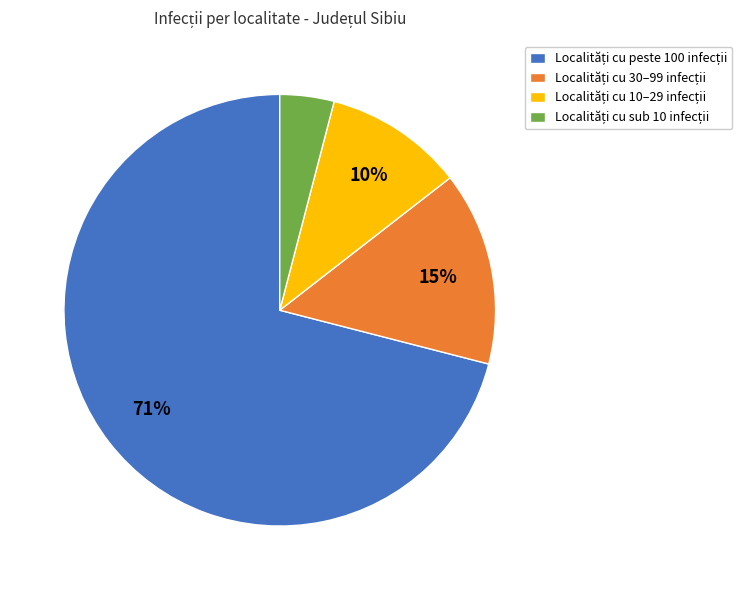

How many slices are in this pie chart?

4